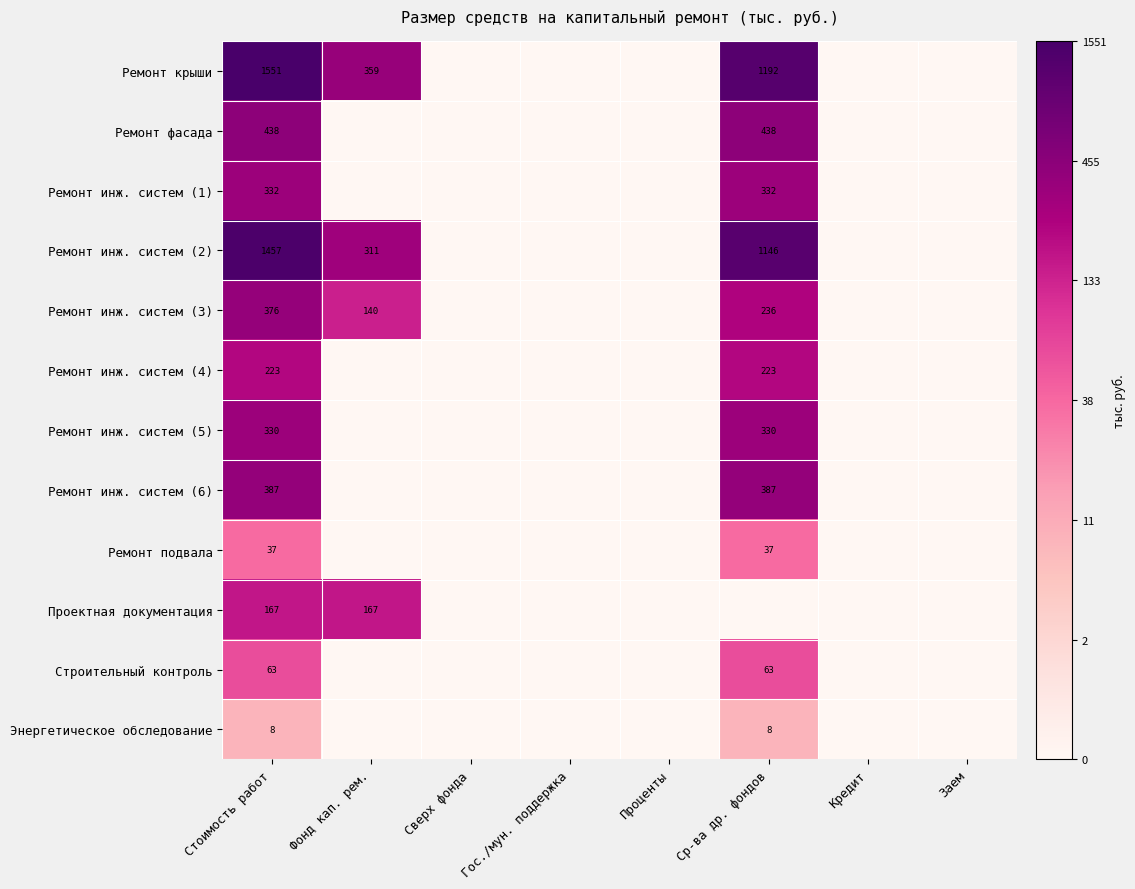

True or false: Строительный контроль has a value of 17 at Ср-ва др. фондов.

False